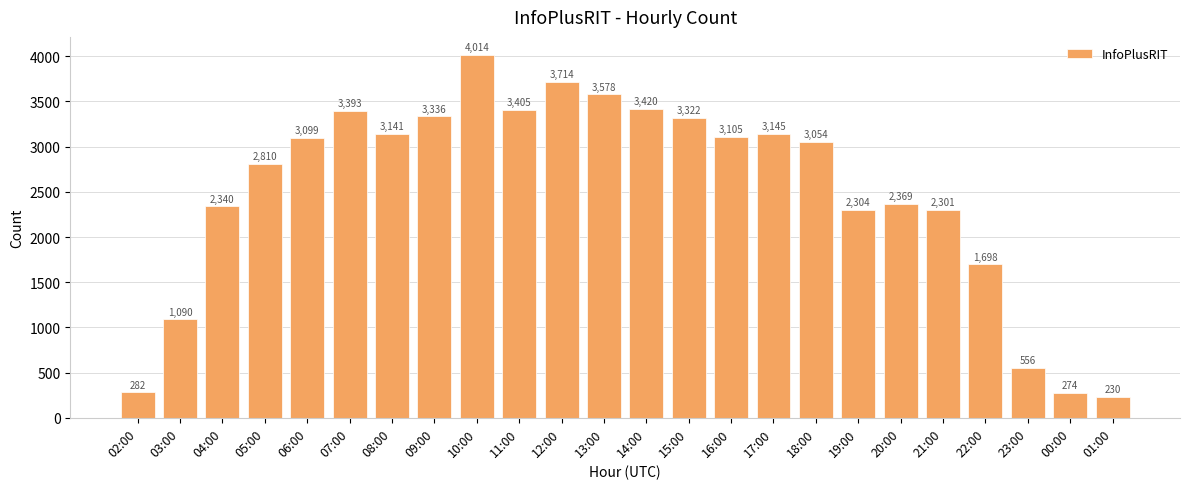

Reading left to right, transcribe all the data shown in this chart.

282	1090	2340	2810	3099	3393	3141	3336	4014	3405	3714	3578	3420	3322	3105	3145	3054	2304	2369	2301	1698	556	274	230